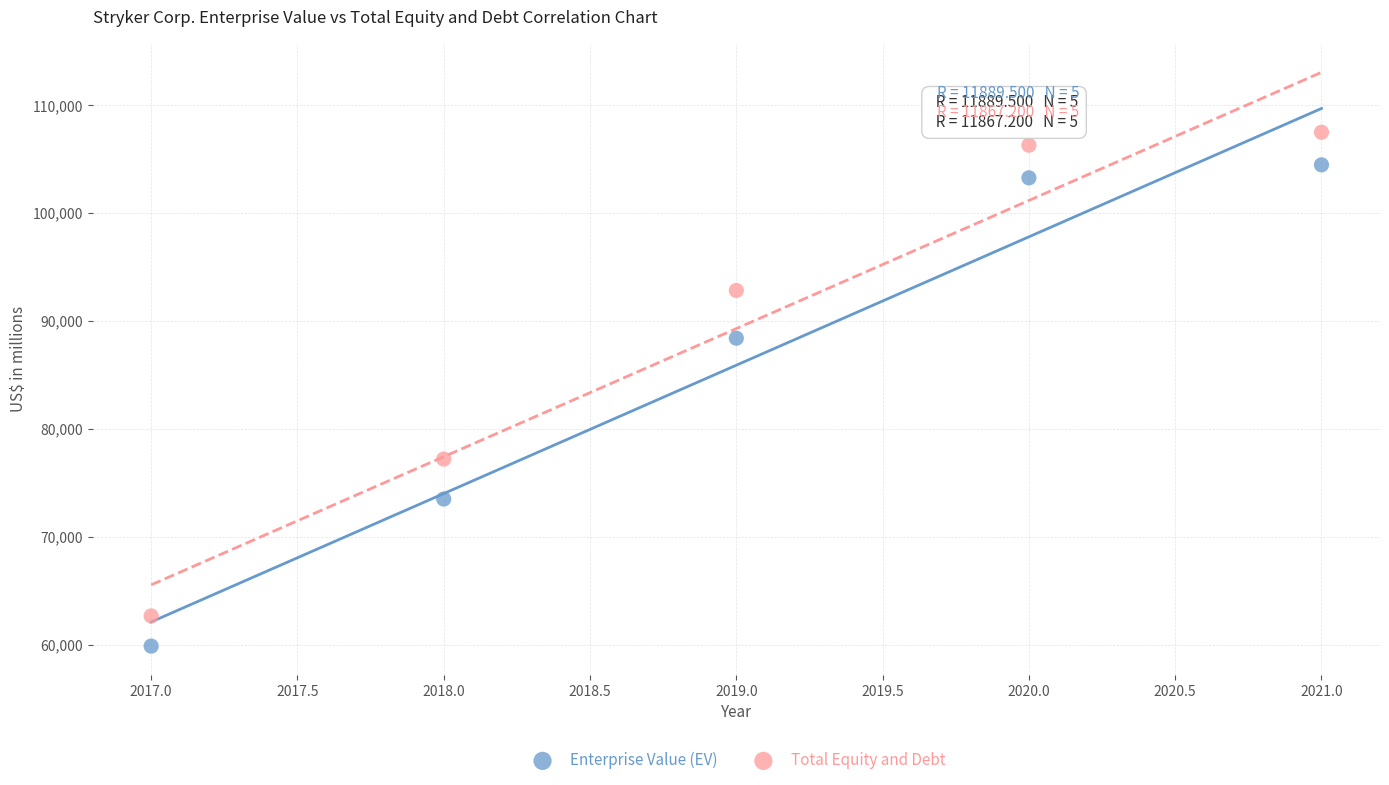

In the Enterprise Value (EV) series, what Y value is closest to 82181?

88412